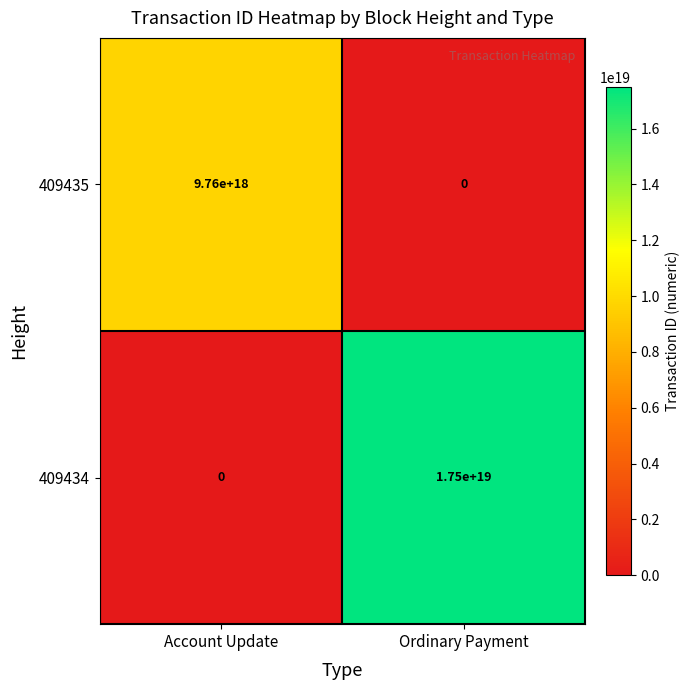

Count the number of data series in this chart.

2